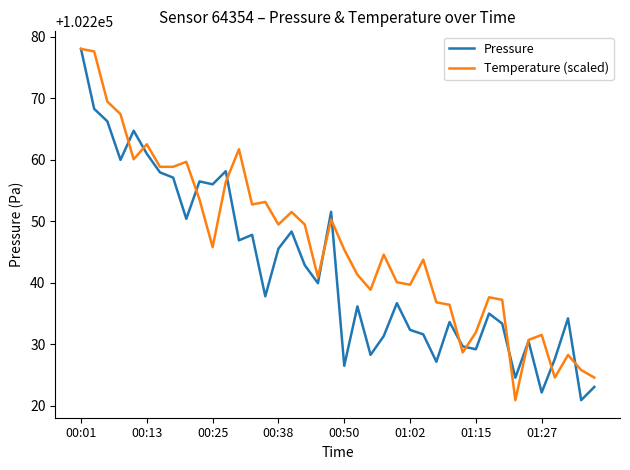

What is the greatest value displayed?

102278.0